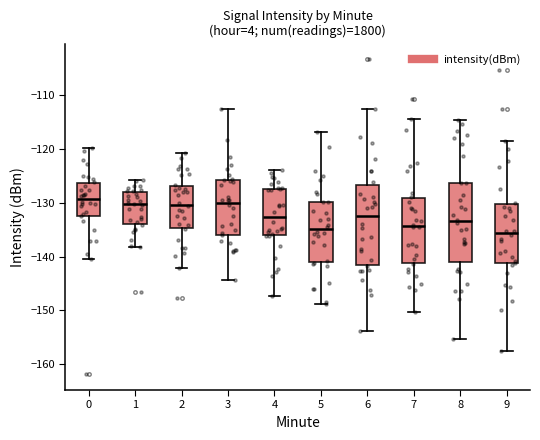

Reading left to right, read every box against the y-axis: the position of its median line, the range the box covers, and the ends of its whiskers. The values are not printed on the chart, so give them approximately, as read against the axis.

0: median -129, box -132 to -126, whiskers -140 to -120
1: median -130, box -134 to -128, whiskers -138 to -126
2: median -130, box -135 to -127, whiskers -142 to -121
3: median -130, box -136 to -126, whiskers -144 to -113
4: median -133, box -136 to -127, whiskers -147 to -124
5: median -135, box -141 to -130, whiskers -149 to -117
6: median -132, box -141 to -127, whiskers -154 to -113
7: median -134, box -141 to -129, whiskers -150 to -114
8: median -133, box -141 to -126, whiskers -155 to -115
9: median -136, box -141 to -130, whiskers -157 to -119